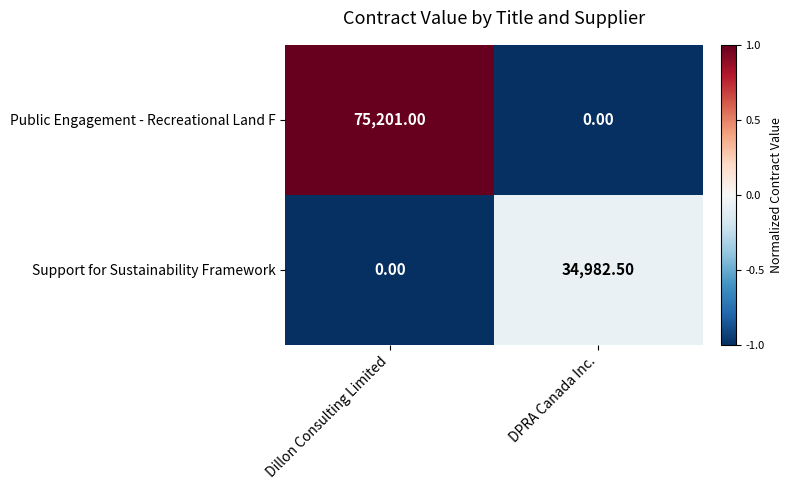

List the series in order of their peak value, lowest first.

Support for Sustainability Framework, Public Engagement - Recreational Land F